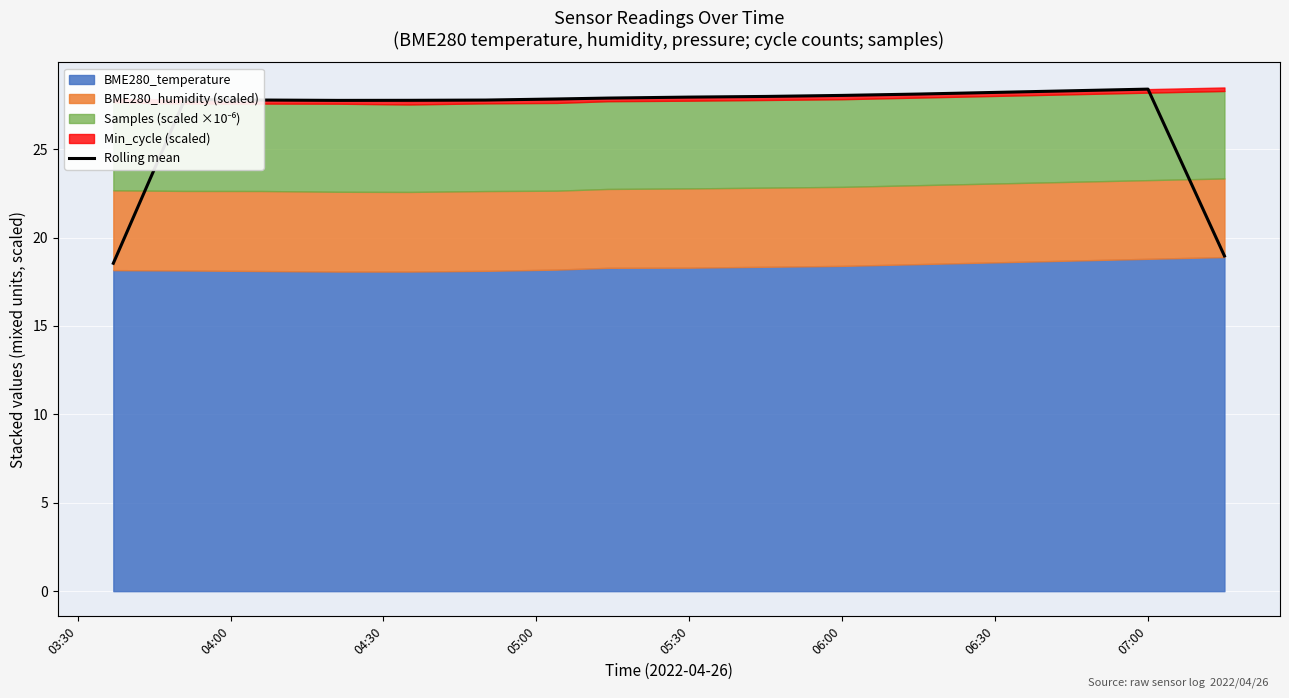

Does the chart display data point markers on the line(s)?

No